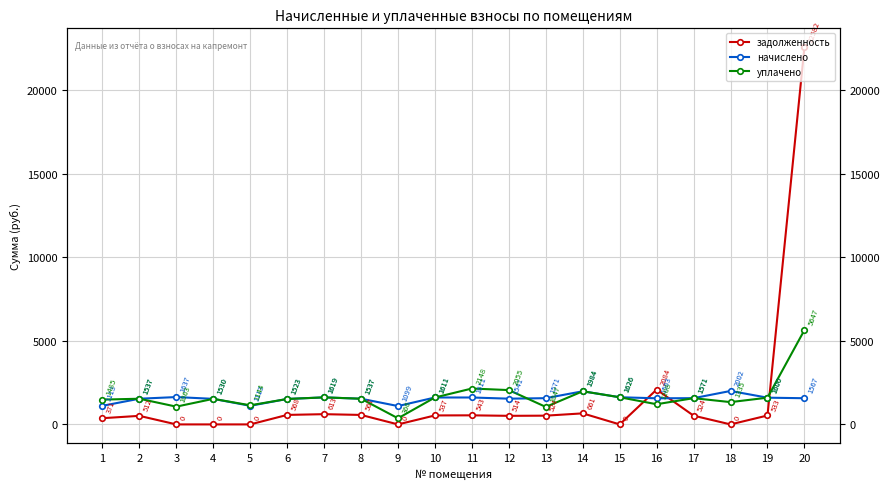

Rank the categories by задолженность value from highest to lowest.

20, 16, 14, 7, 6, 8, 11, 10, 19, 13, 17, 12, 2, 1, 3, 4, 5, 9, 15, 18